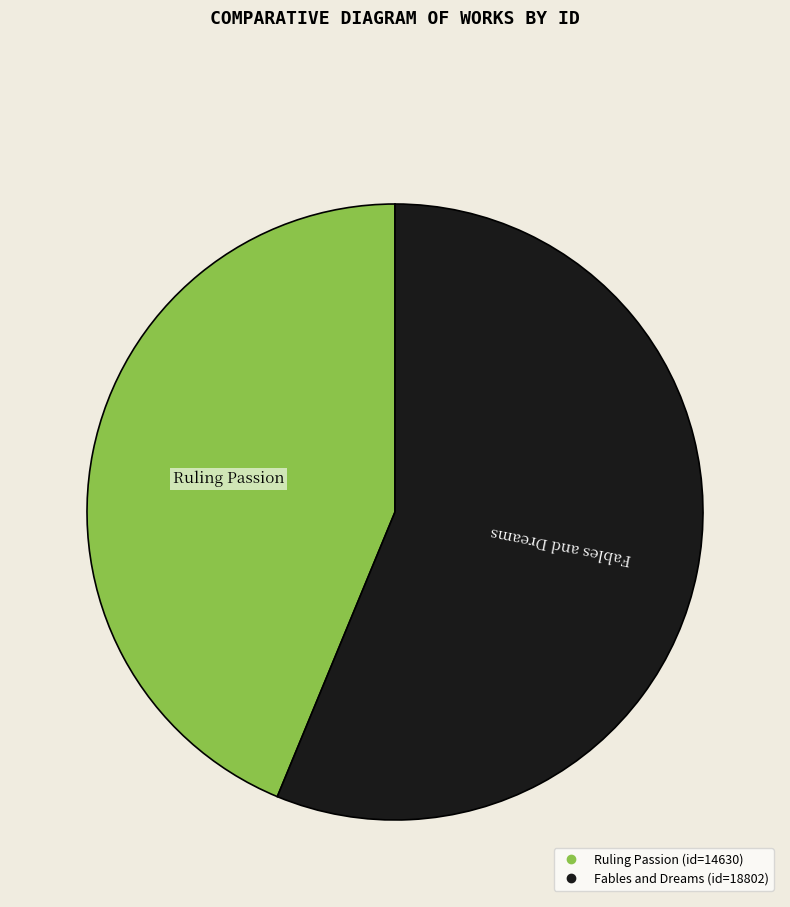

True or false: Fables and Dreams accounts for 68% of the total.

False